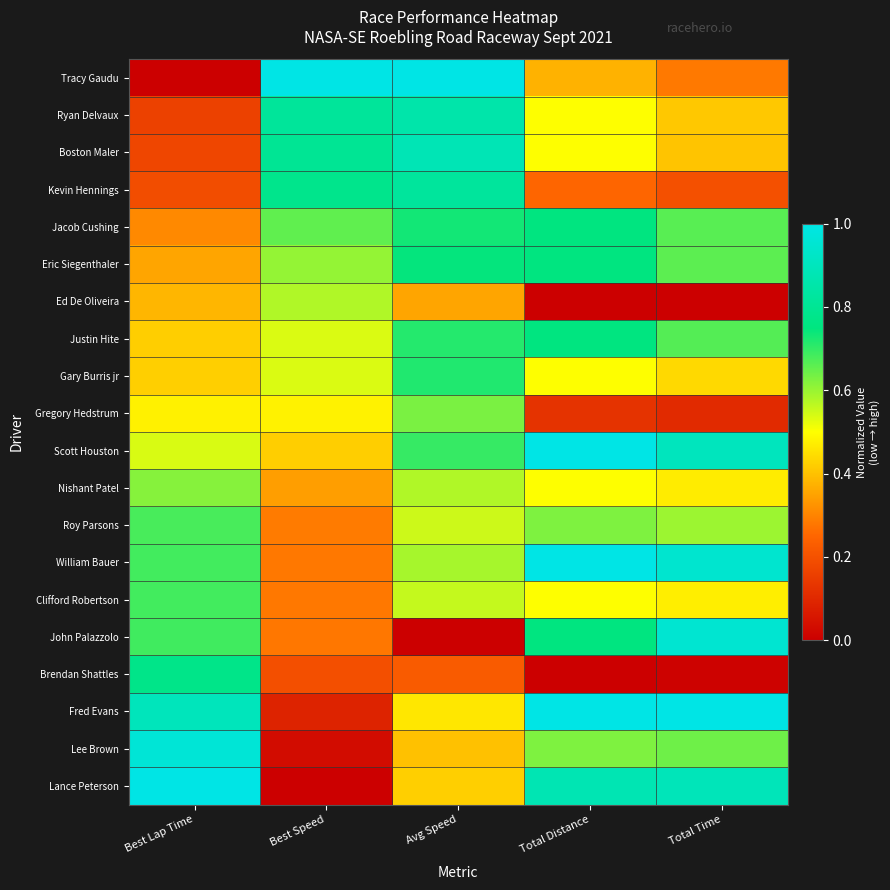

How many distinct data groups are displayed?

20